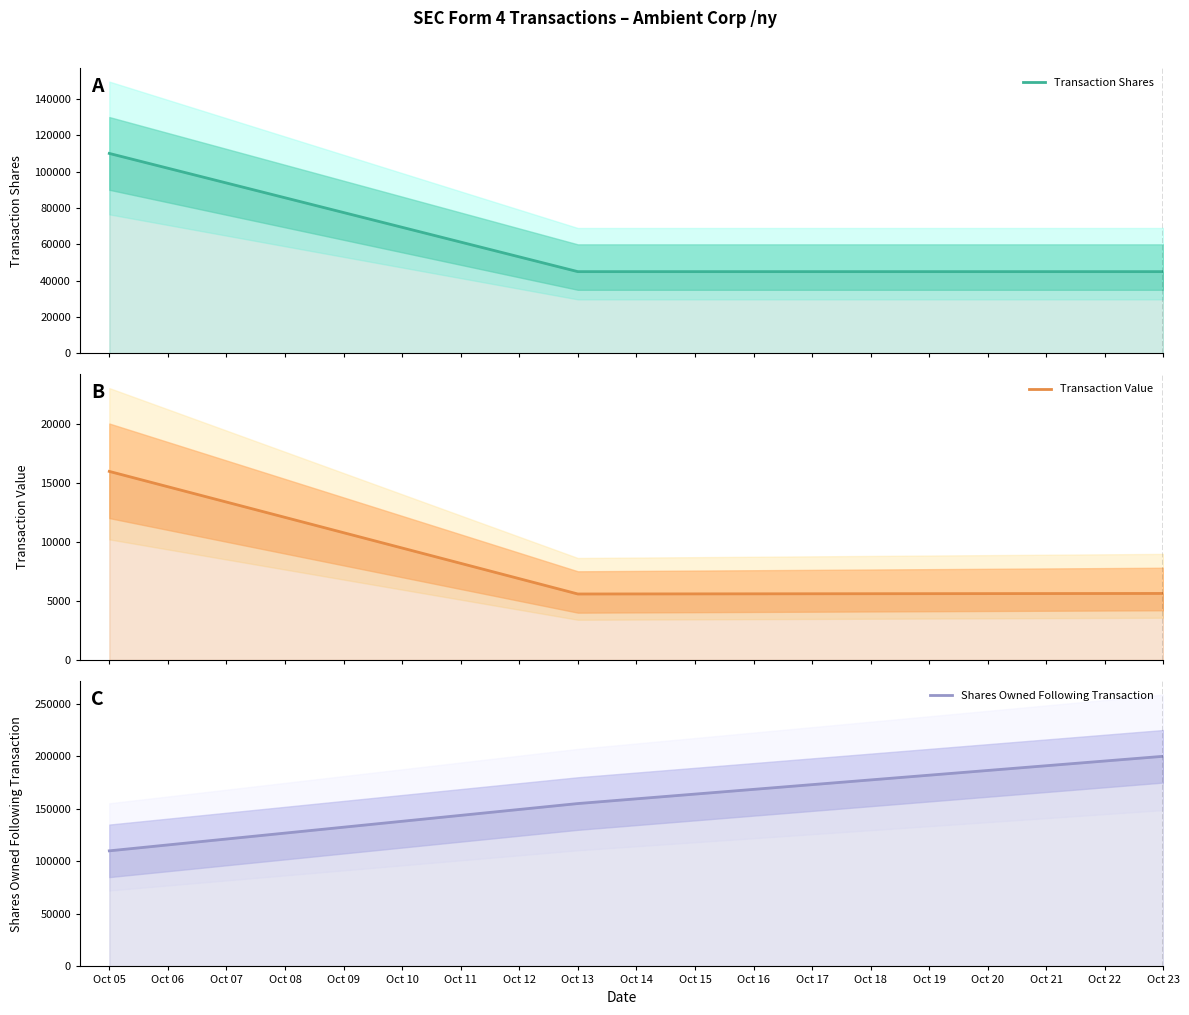

How many Transaction Shares values are between 45000 and 110000?

3